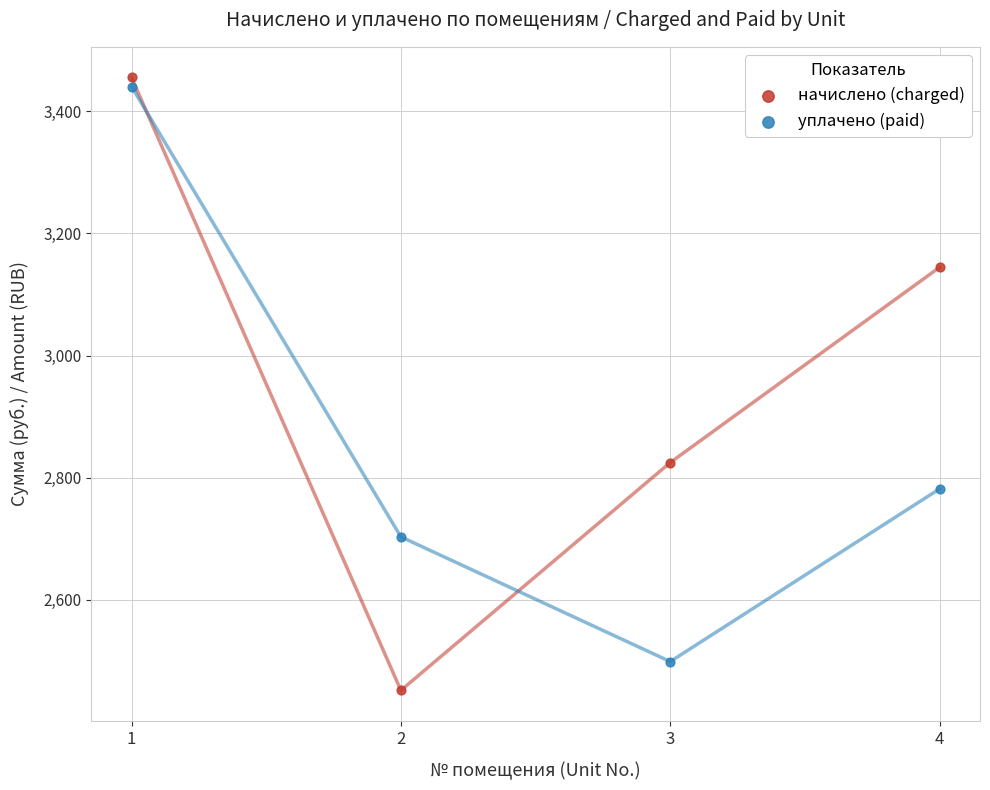

Which series contains the lowest Y value?

начислено (charged)